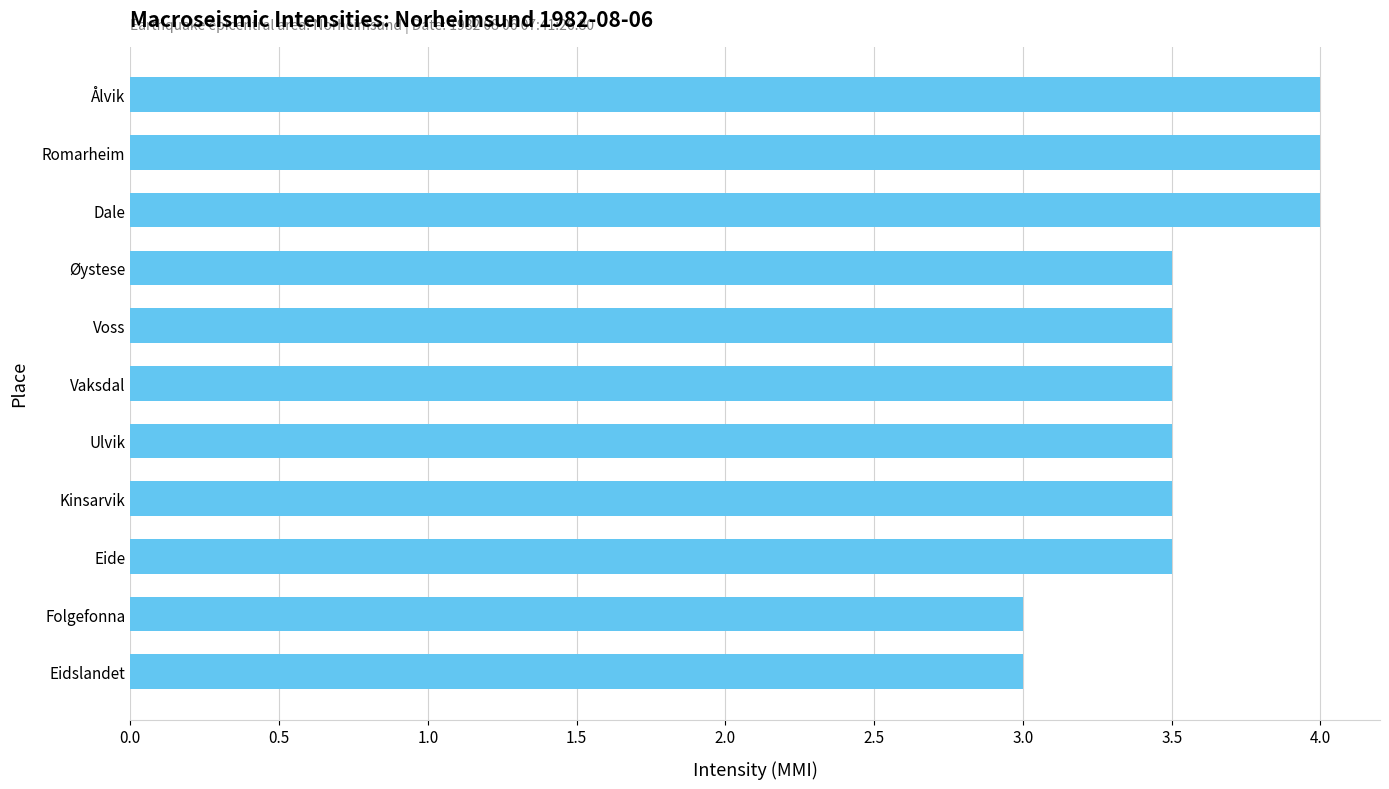

What is the sum of all values?

39.0